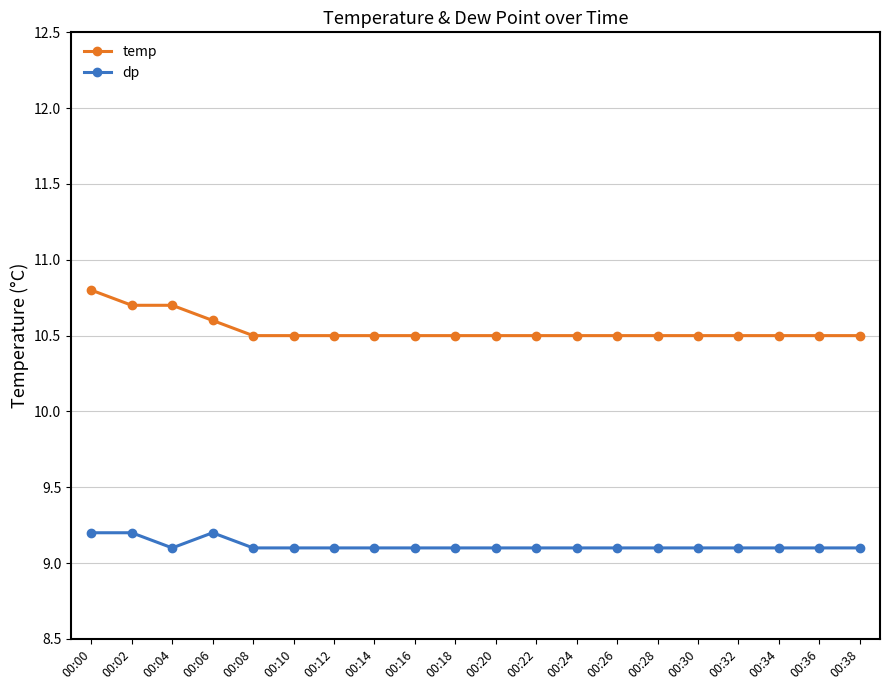

What is the value of the dp point at the 20th from the left?

9.1